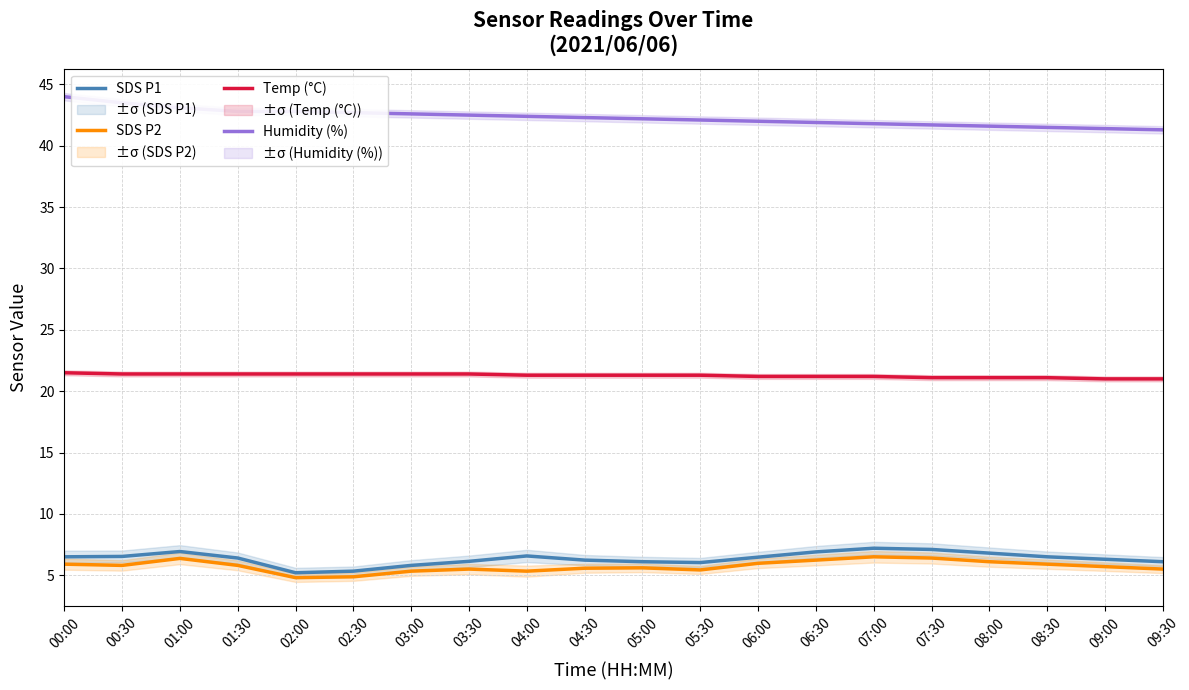

What is the difference between the second highest and second lowest values in the SDS P2 series?

1.5